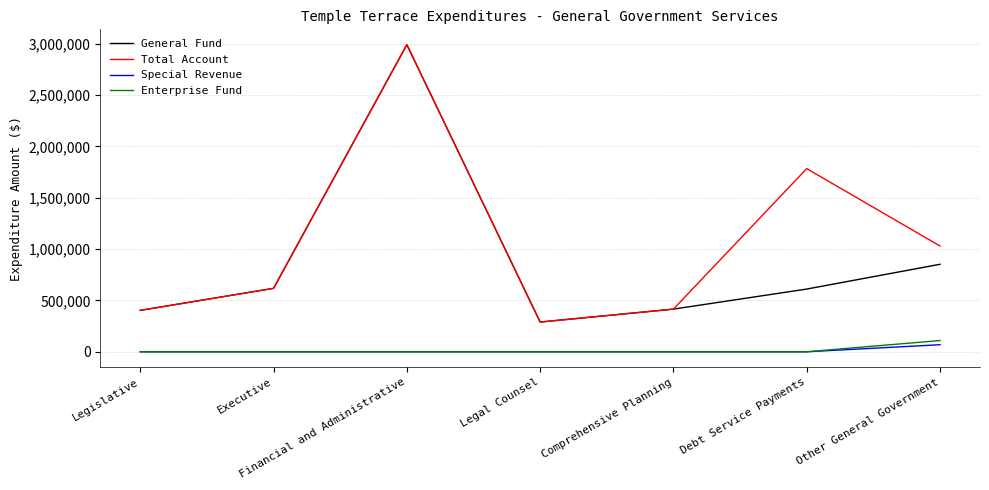

Where is General Fund nearest to the value 1639460?

Other General Government